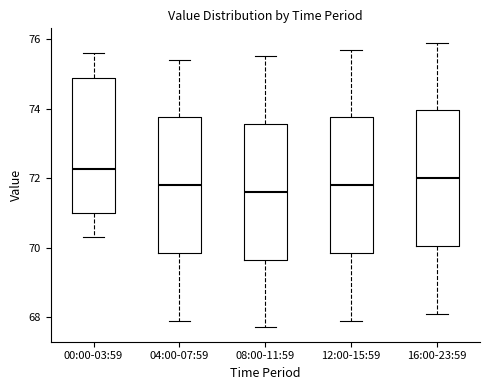

Reading left to right, read every box against the y-axis: the position of its median line, the range the box covers, and the ends of its whiskers. The values are not printed on the chart, so give them approximately, as read against the axis.

00:00-03:59: median 72.2, box 71.0 to 74.8, whiskers 70.4 to 75.6
04:00-07:59: median 71.8, box 69.8 to 73.8, whiskers 68.0 to 75.4
08:00-11:59: median 71.6, box 69.6 to 73.6, whiskers 67.8 to 75.6
12:00-15:59: median 71.8, box 69.8 to 73.8, whiskers 68.0 to 75.8
16:00-23:59: median 72.0, box 70.0 to 74.0, whiskers 68.2 to 76.0